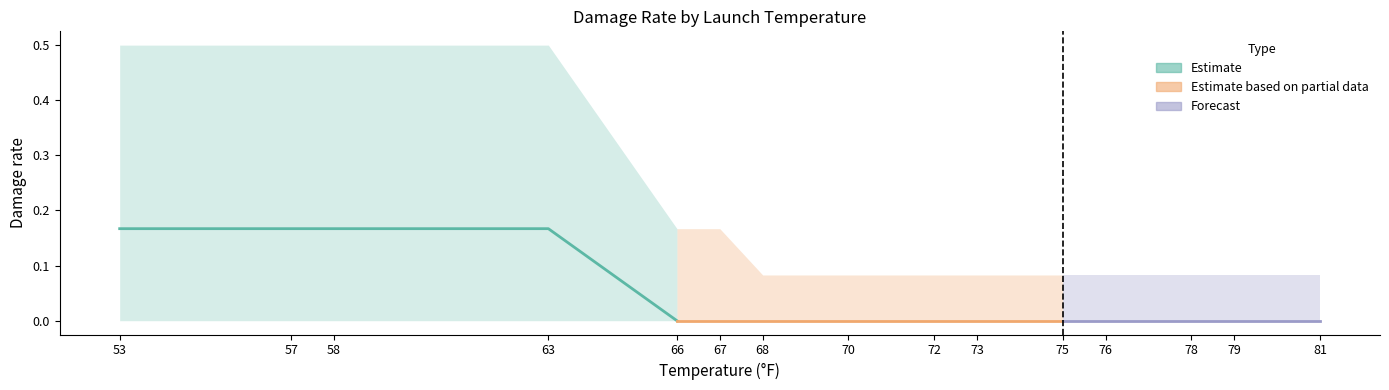

True or false: damage_rate and damage_rate_upper cross at least once.

False